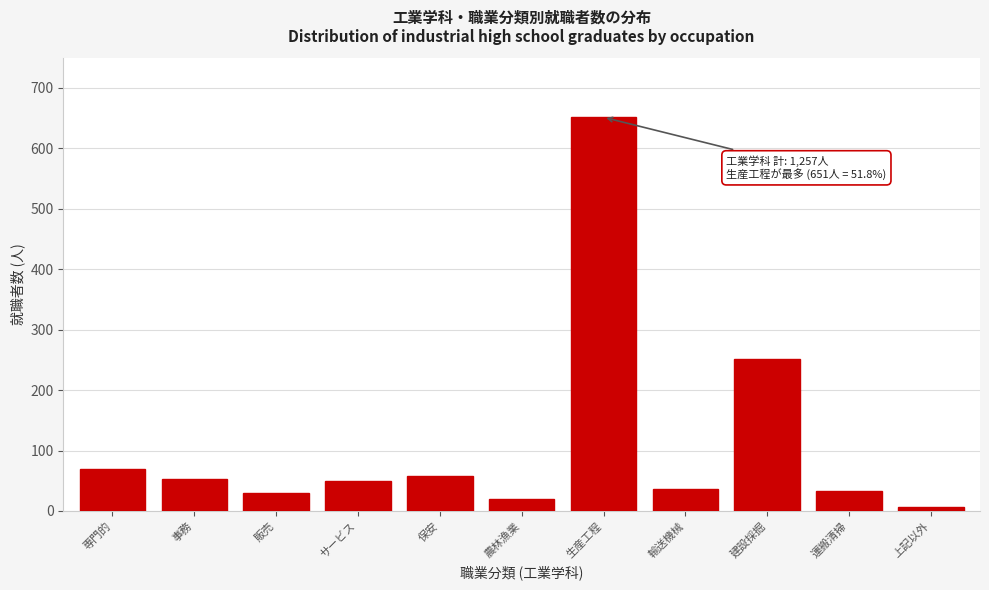

Reading left to right, transcribe all the data shown in this chart.

専門的=69	事務=53	販売=29	サービス=50	保安=58	農林漁業=19	生産工程=651	輸送機械=37	建設採掘=252	運搬清掃=33	上記以外=6